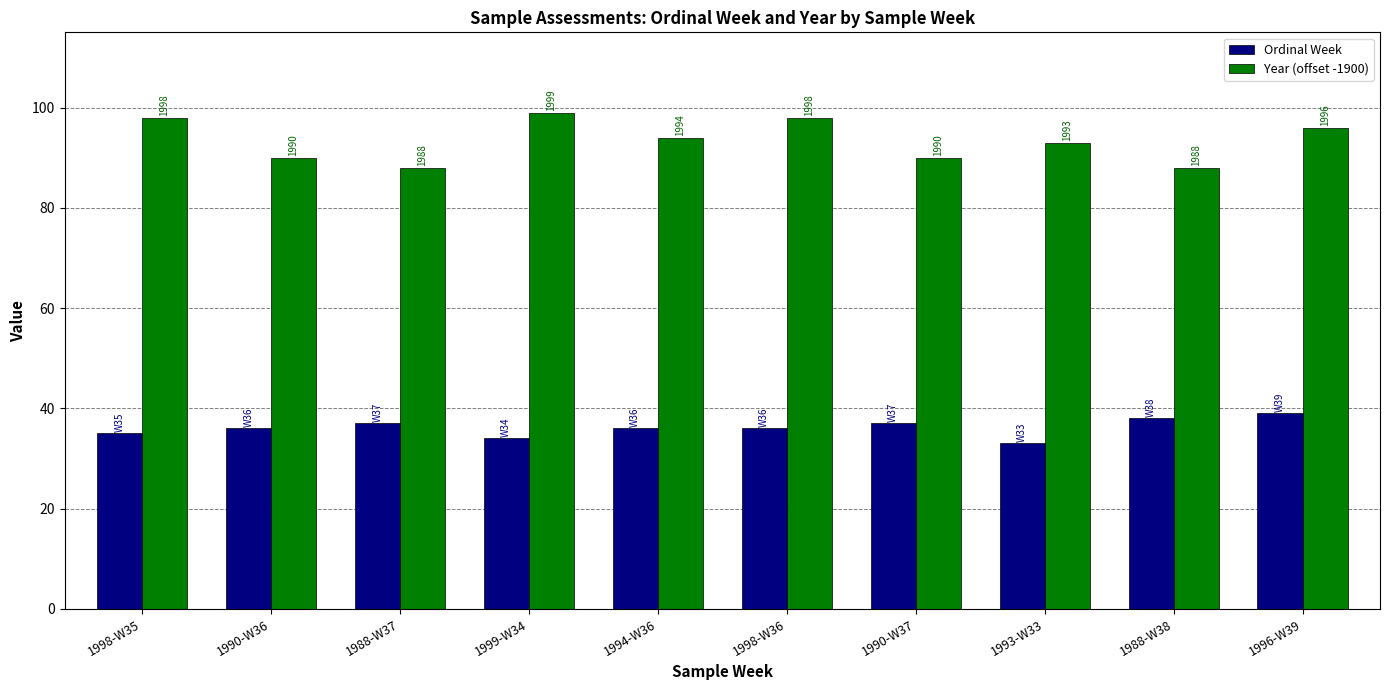

Which series changed the most between 1990-W37 and 1993-W33?

Ordinal Week